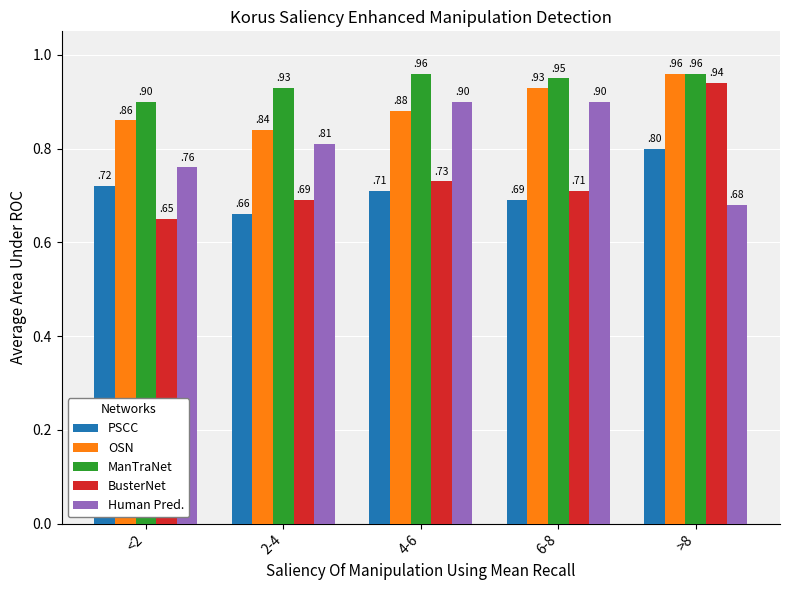

At how many categories does at least one series exceed 0?

5